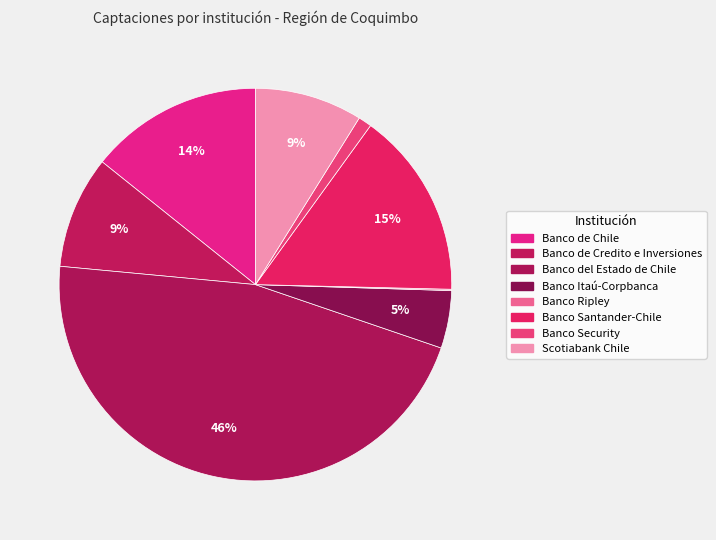

What portion of the pie excludes Banco del Estado de Chile?

53.7%